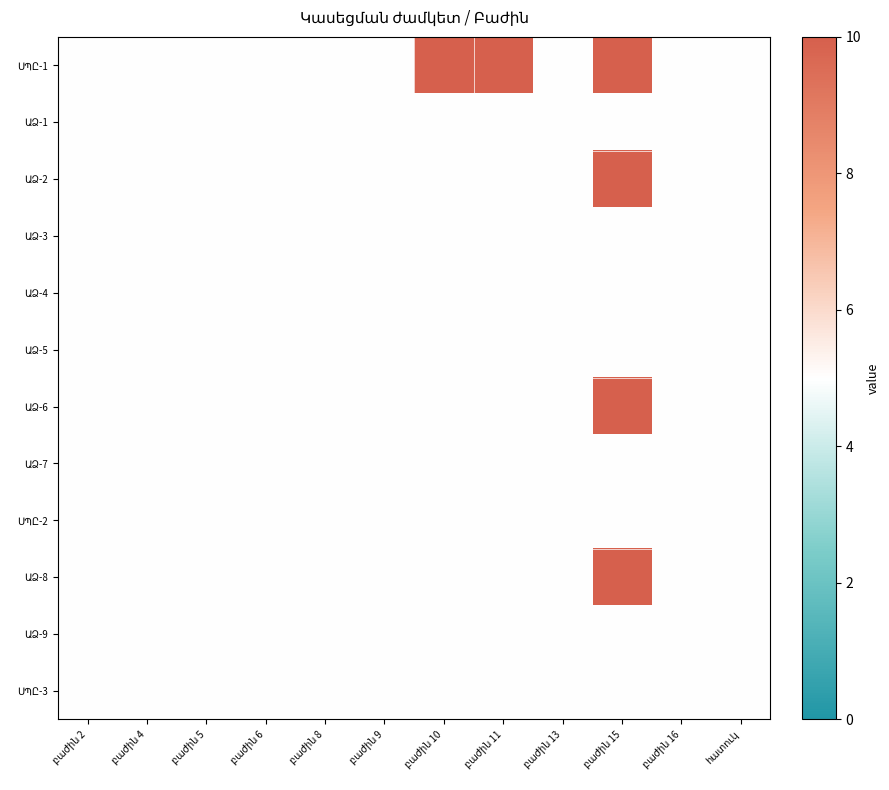

Where is ՍՊԸ-1 nearest to the value 7?

բաժին 2